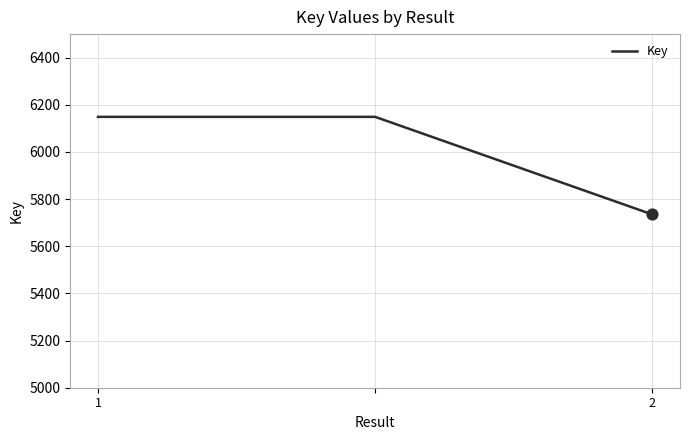

What is the greatest value displayed?

6149